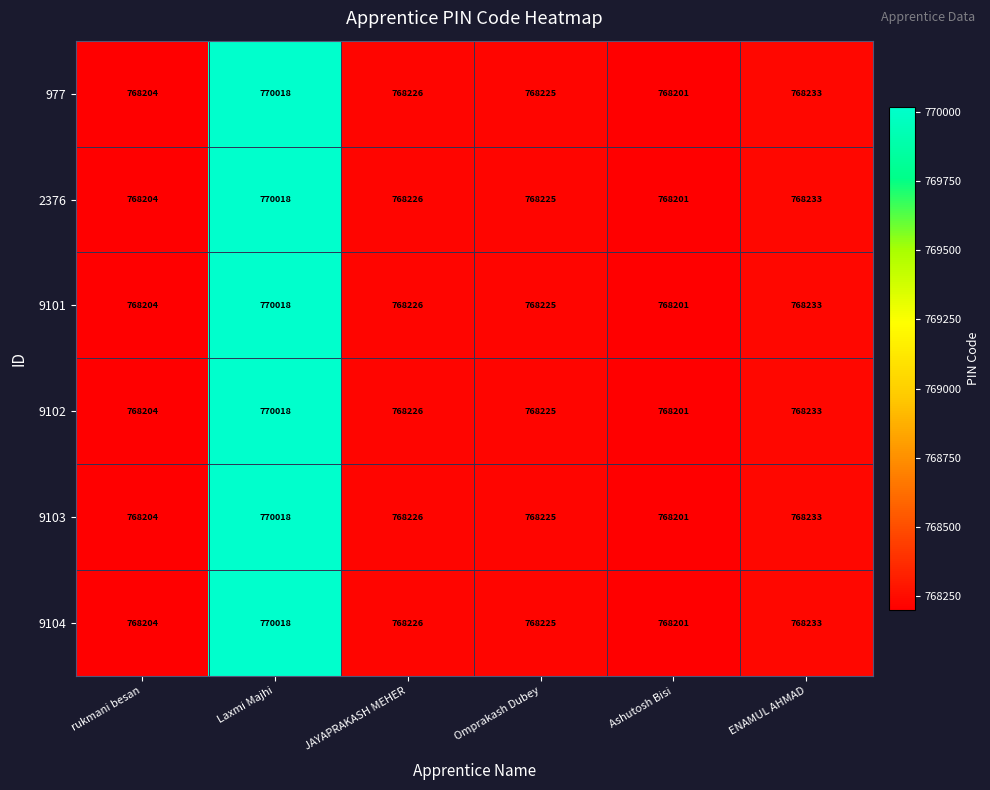

What is the total value across all series at JAYAPRAKASH MEHER?

4609356